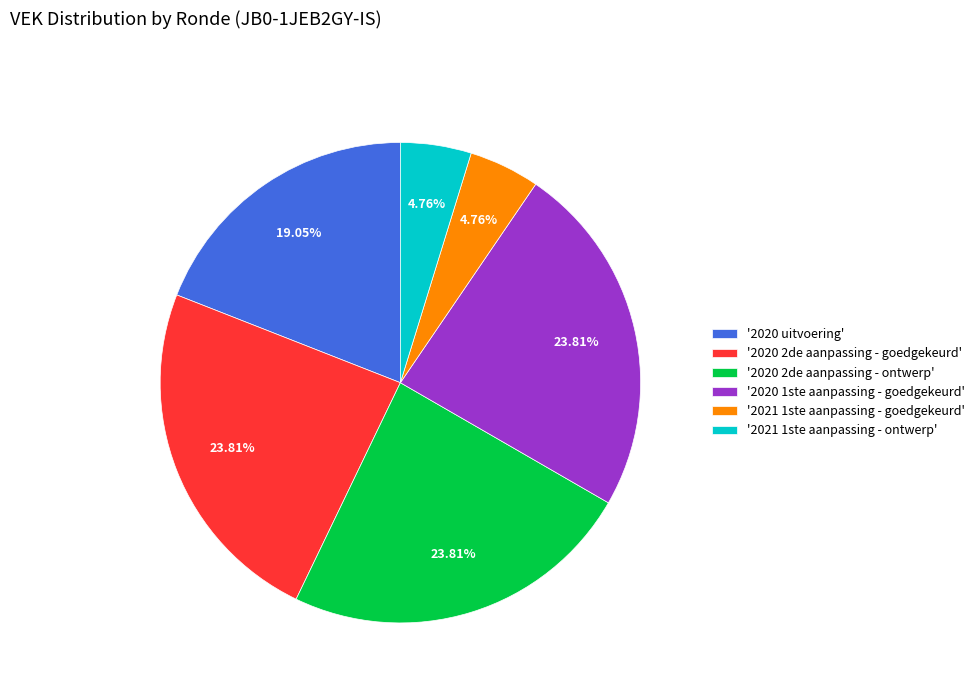

Do '2021 1ste aanpassing - goedgekeurd' and '2021 1ste aanpassing - ontwerp' together represent more than half of the pie?

No